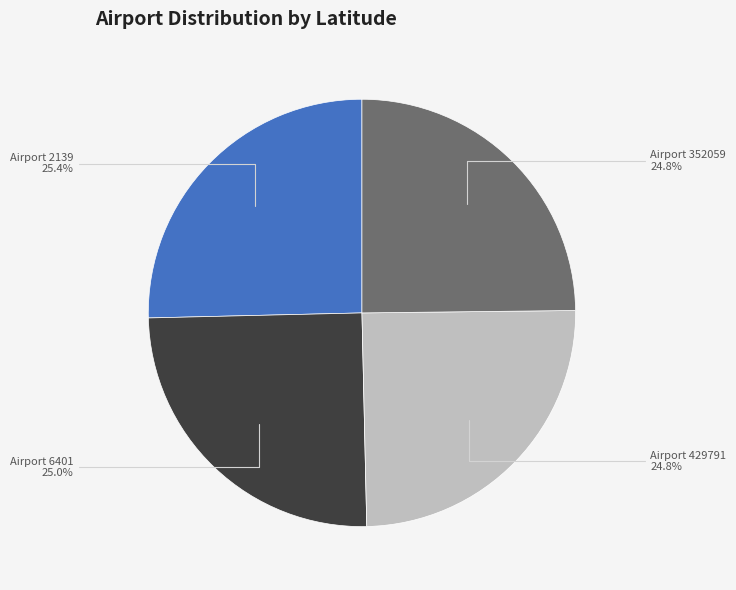

Does any single category account for the majority?

No